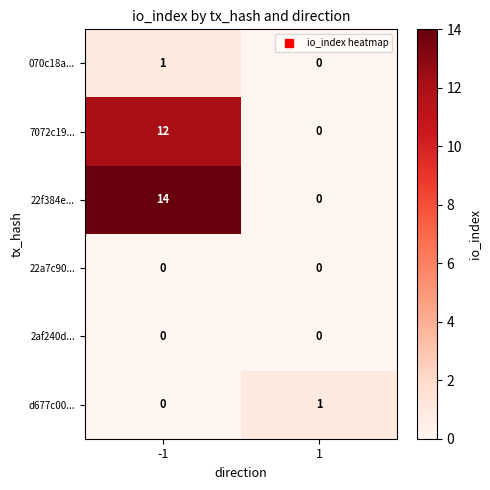

What is the highest value of the 7072c19... series?

12